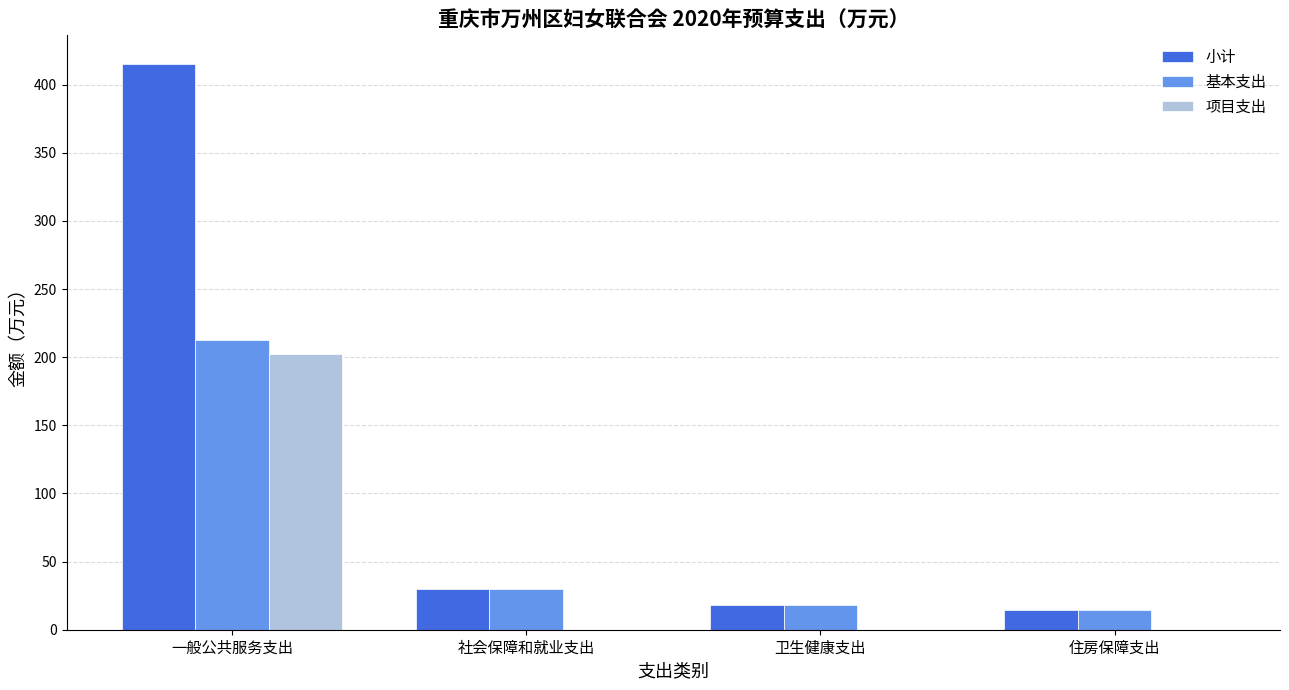

What are all the series names shown in the legend?

小计, 基本支出, 项目支出